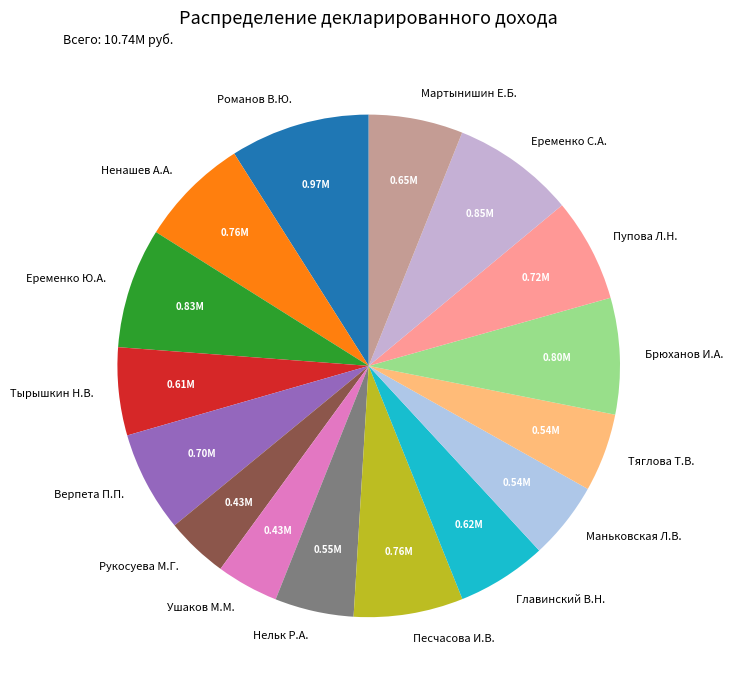

Combined, do Маньковская Л.В. and Мартынишин Е.Б. account for over 50%?

No